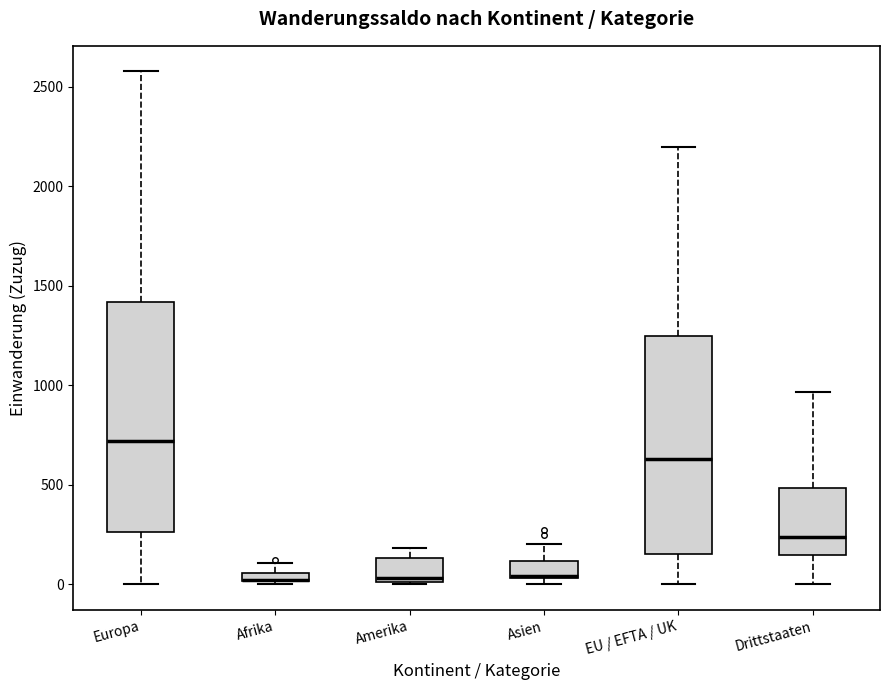

Where does the median line of the box for EU / EFTA / UK sit on the y-axis? The values are not printed on the chart, so give them approximately, as read against the axis.

650